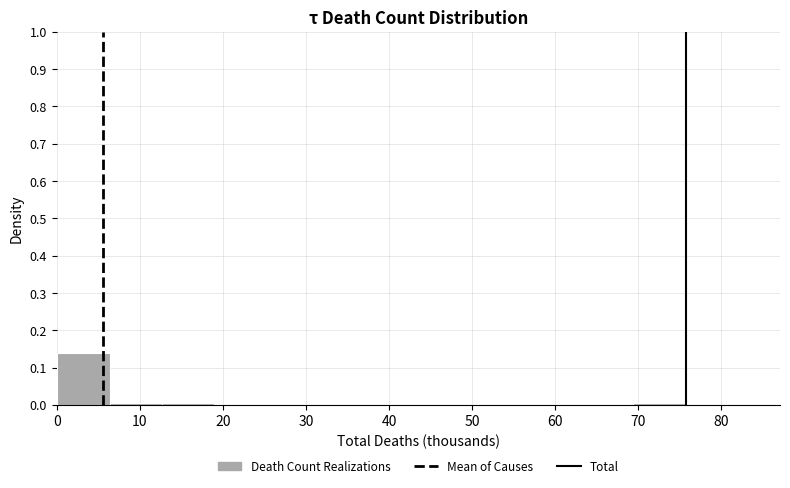

Reading left to right, list every bar in this chart as the range it spans on the x-axis followed by its height. Neither the bar edges nor the heights are printed on the chart, so give them approximately, as read against the axes.

0 to 6: 0.14
6 to 13: under 0.01
13 to 19: under 0.01
19 to 25: 0
25 to 32: 0
32 to 38: 0
38 to 44: 0
44 to 50: 0
50 to 57: 0
57 to 63: 0
63 to 69: 0
69 to 76: under 0.01